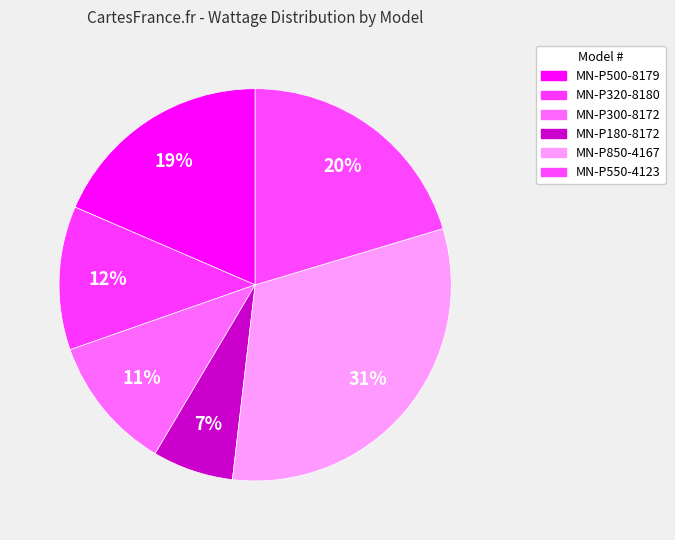

Is there a majority slice in this chart?

No